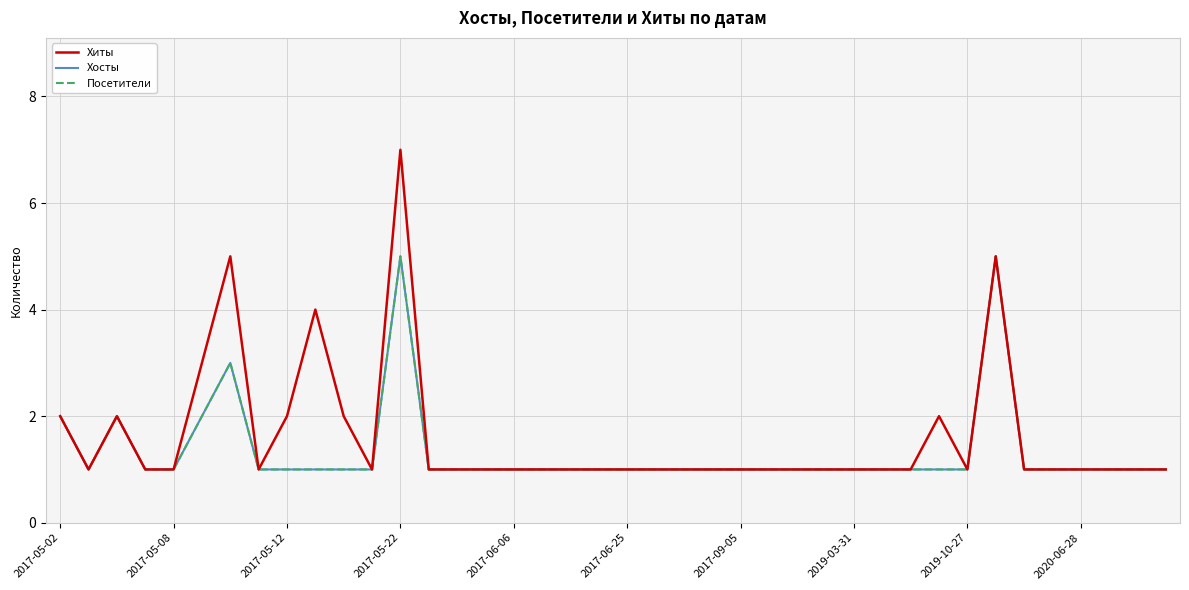

Does the chart display data point markers on the line(s)?

No